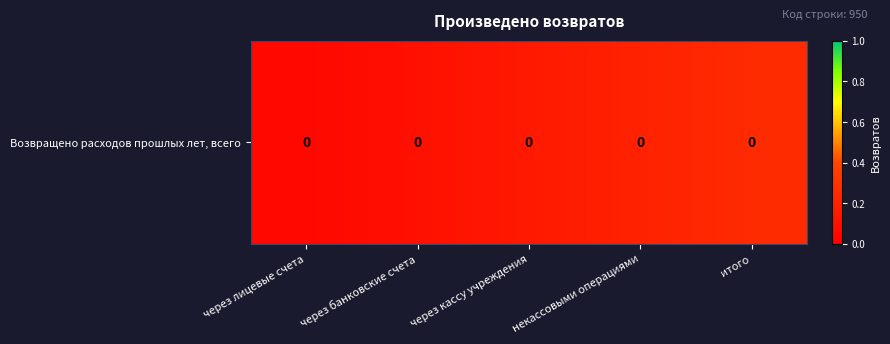

What value does the data have at через кассу учреждения?

0.1